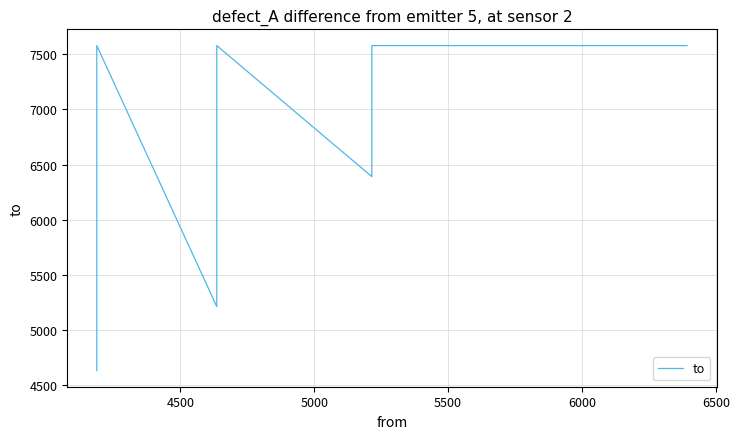

What is the value of the 2nd point from the left?

7579